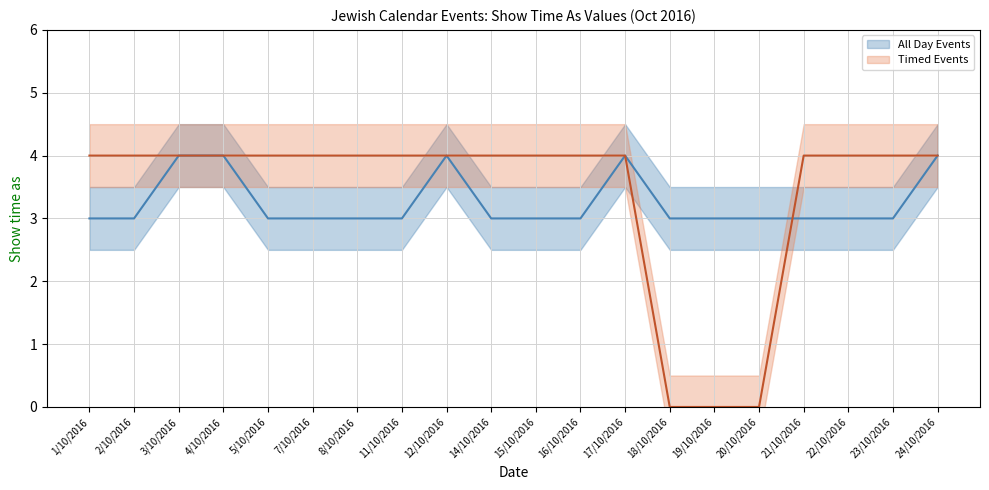

At how many categories does at least one series exceed 2?

20